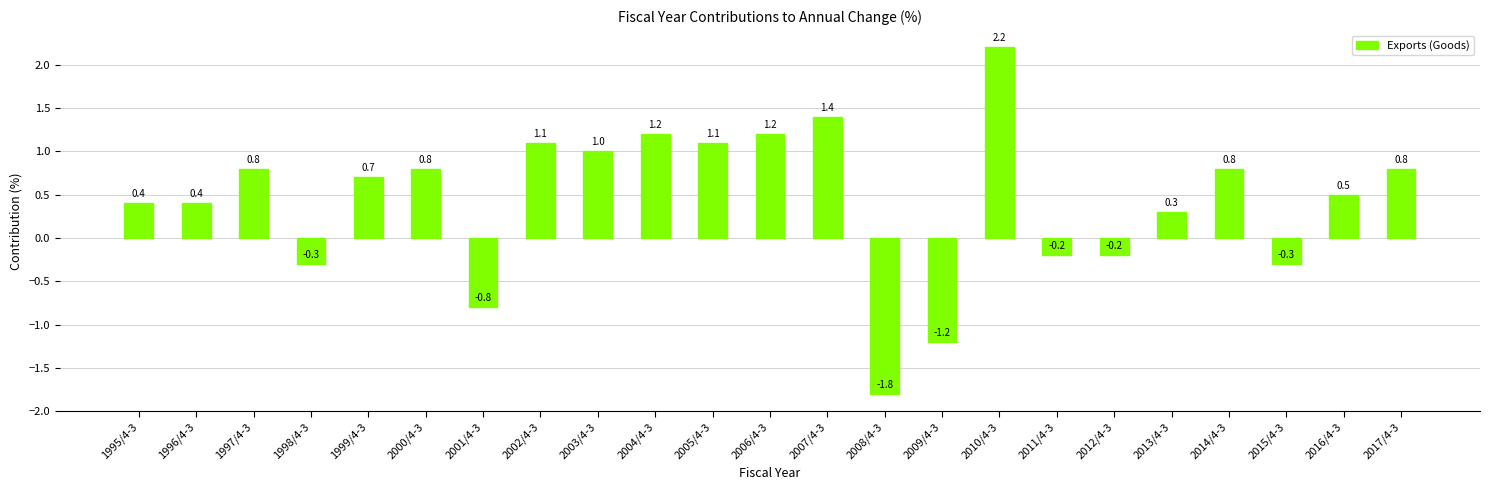

Which category has the lowest value across all series?

2008/4-3